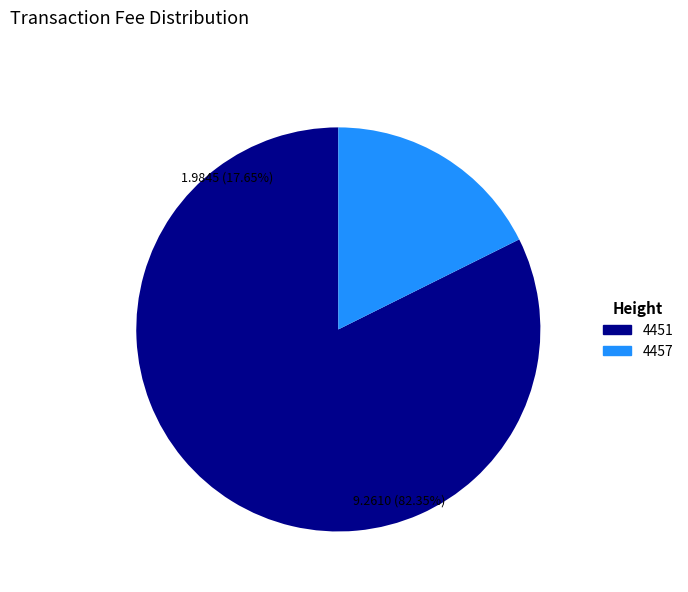

Combined, do 4457 and 4451 account for over 50%?

Yes